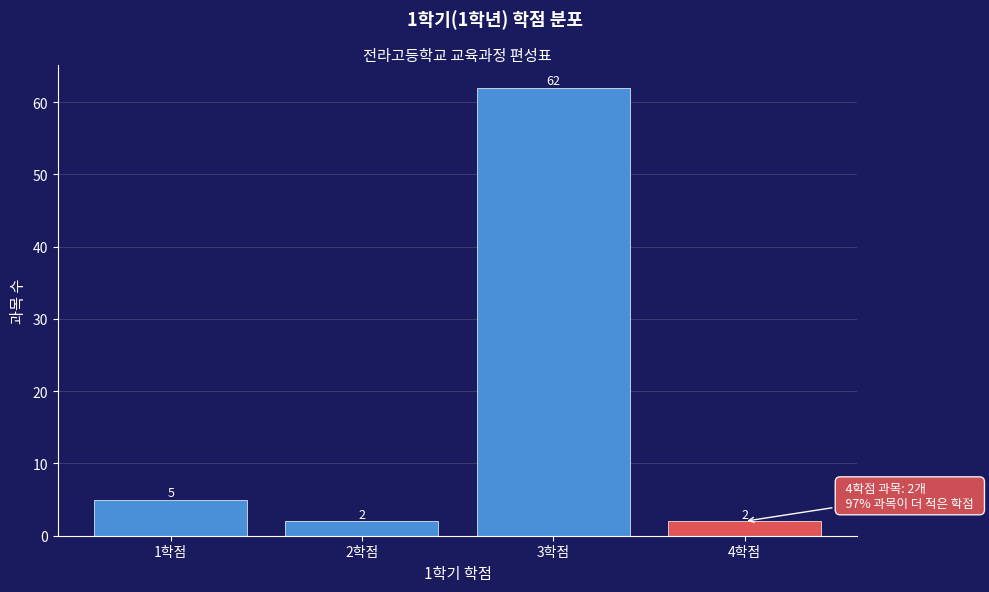

Reading left to right, list all the values displayed in this chart.

1학점=5	2학점=2	3학점=62	4학점=2